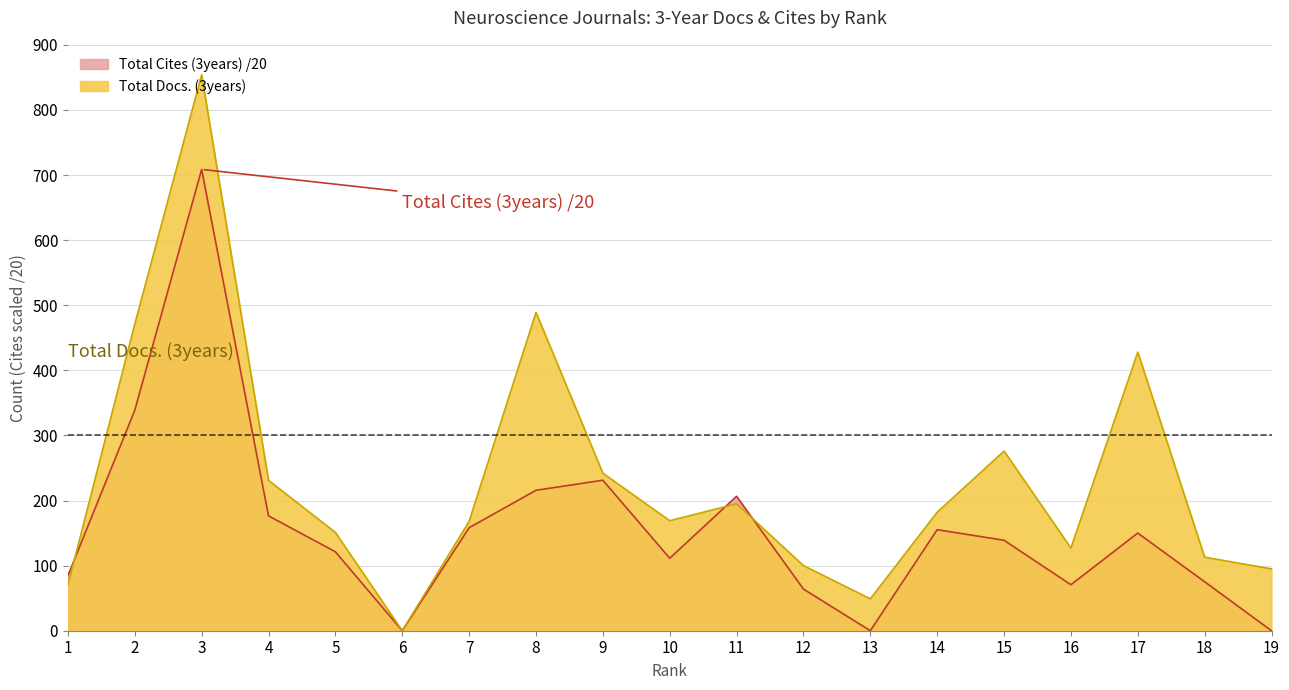

What is the difference between the Total Cites (3years) values at 19 and 12?

64.0